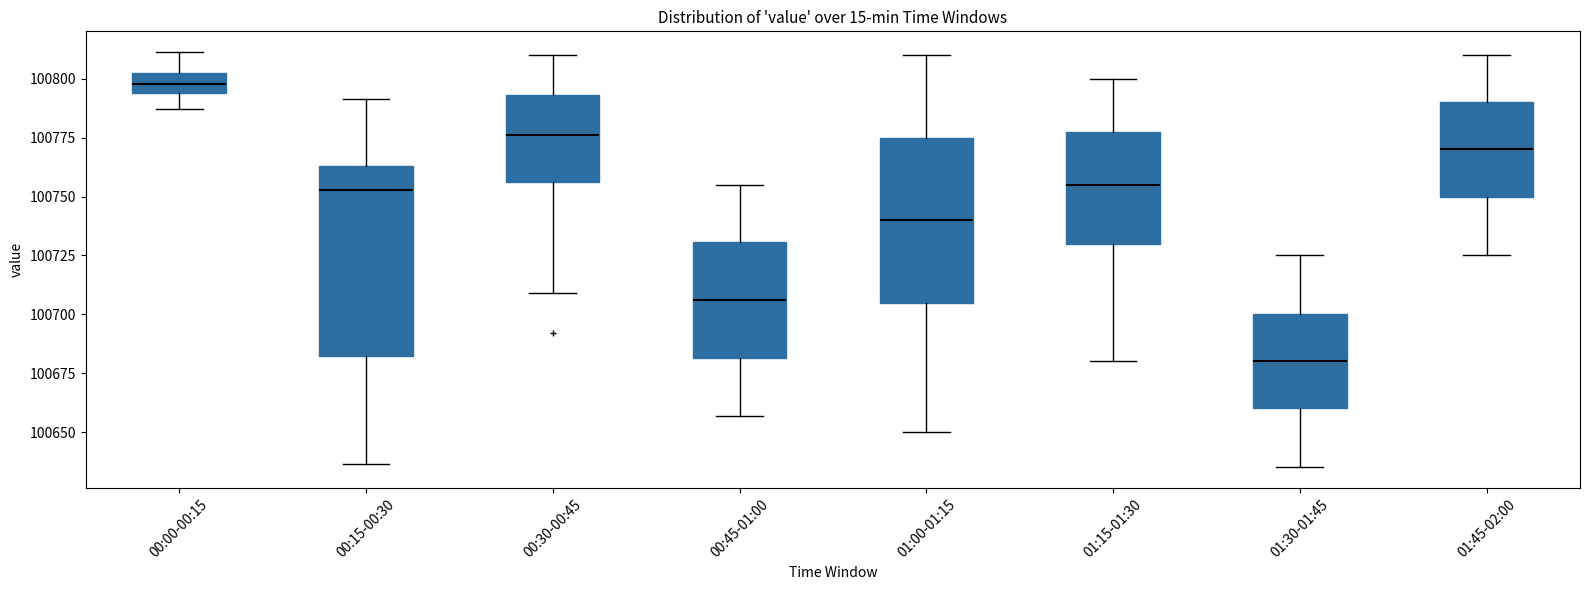

Which box is the tallest, from its lower edge to its upper edge?

00:15-00:30